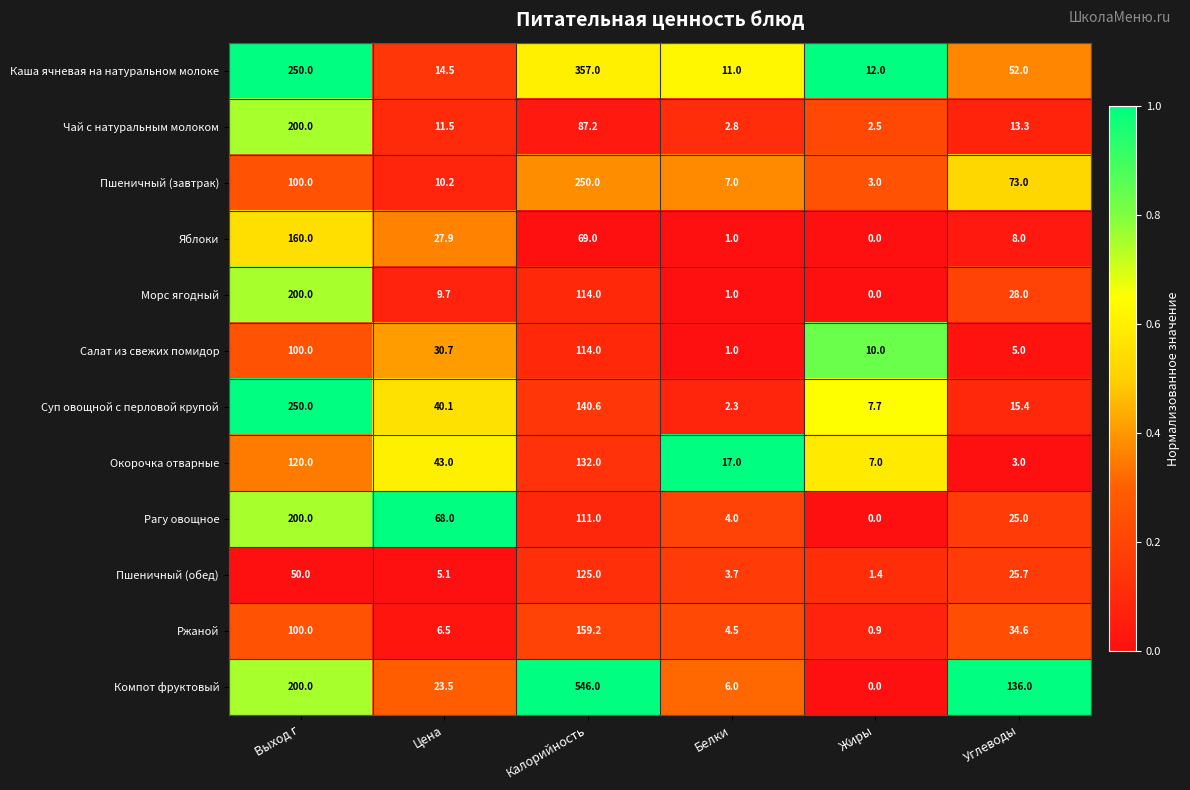

What is the average value of the Морс ягодный series?

58.8